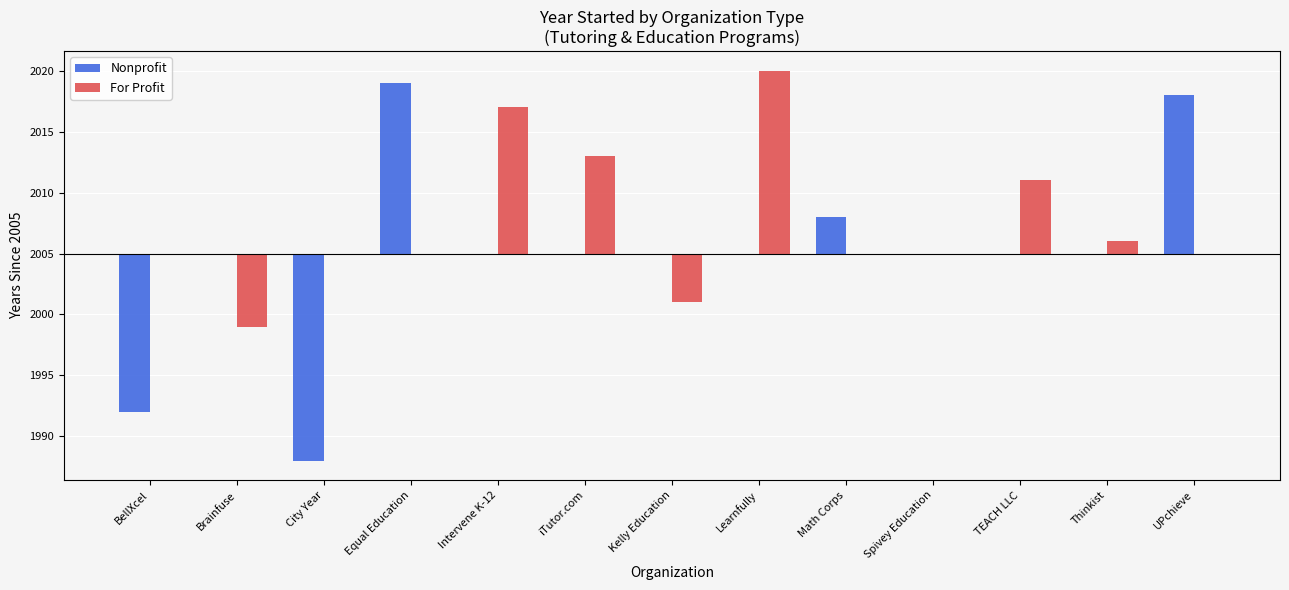

Reading left to right, transcribe all the data shown in this chart.

Nonprofit: BellXcel=-13	Brainfuse=0	City Year=-17	Equal Education=14	Intervene K-12=0	iTutor.com=0	Kelly Education=0	Learnfully=0	Math Corps=3	Spivey Education=0	TEACH LLC=0	Thinkist=0	UPchieve=13
For Profit: BellXcel=0	Brainfuse=-6	City Year=0	Equal Education=0	Intervene K-12=12	iTutor.com=8	Kelly Education=-4	Learnfully=15	Math Corps=0	Spivey Education=0	TEACH LLC=6	Thinkist=1	UPchieve=0